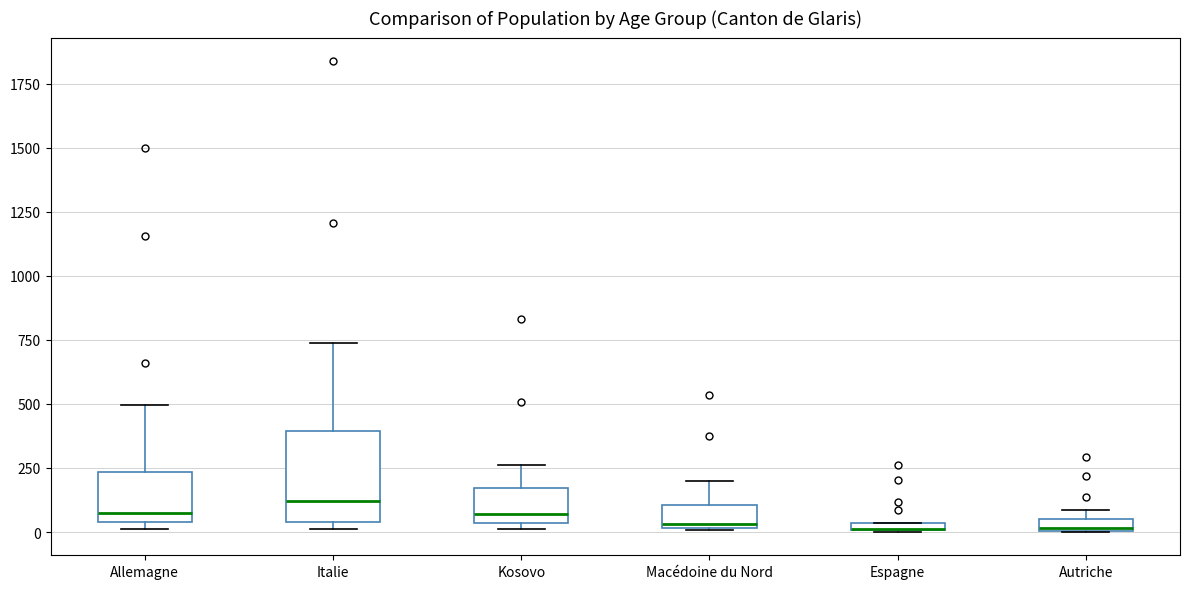

Which box is the tallest, from its lower edge to its upper edge?

Italie